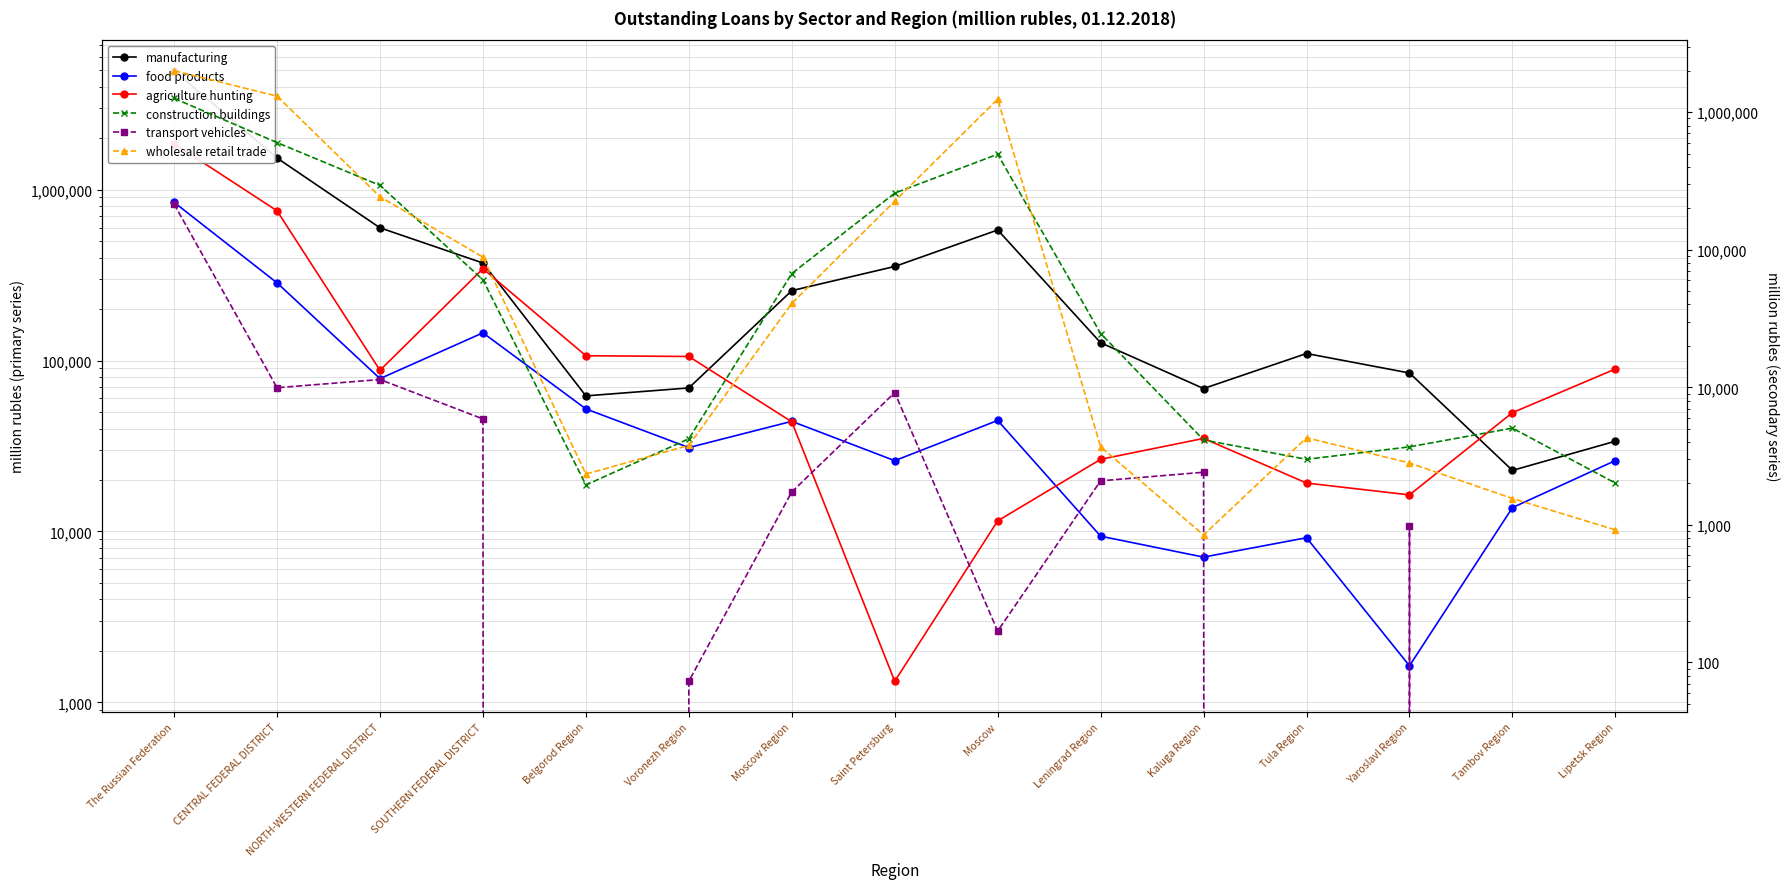

The agriculture hunting series shows 35026 at Kaluga Region. True or false?

True